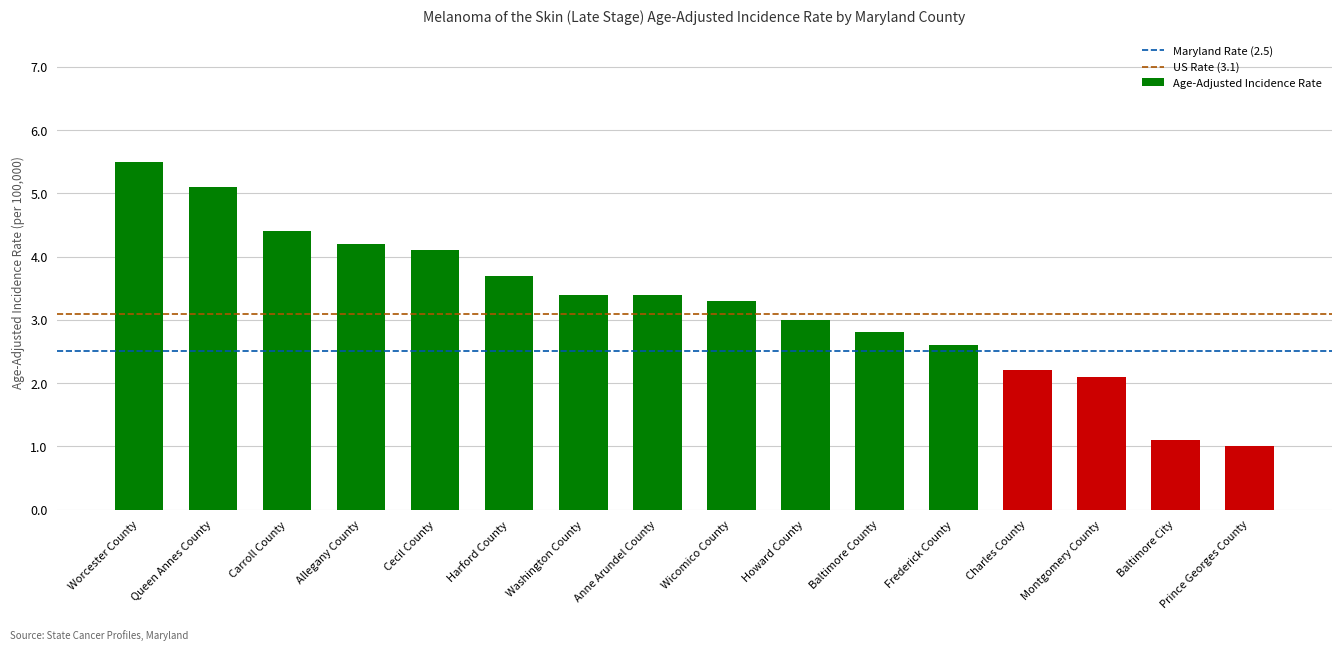

What is the label of the 1st bar from the left?

Worcester County